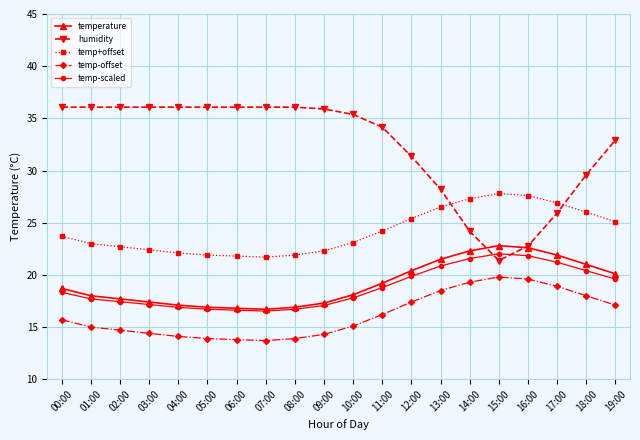

What is the sum of all temperature values?

383.4